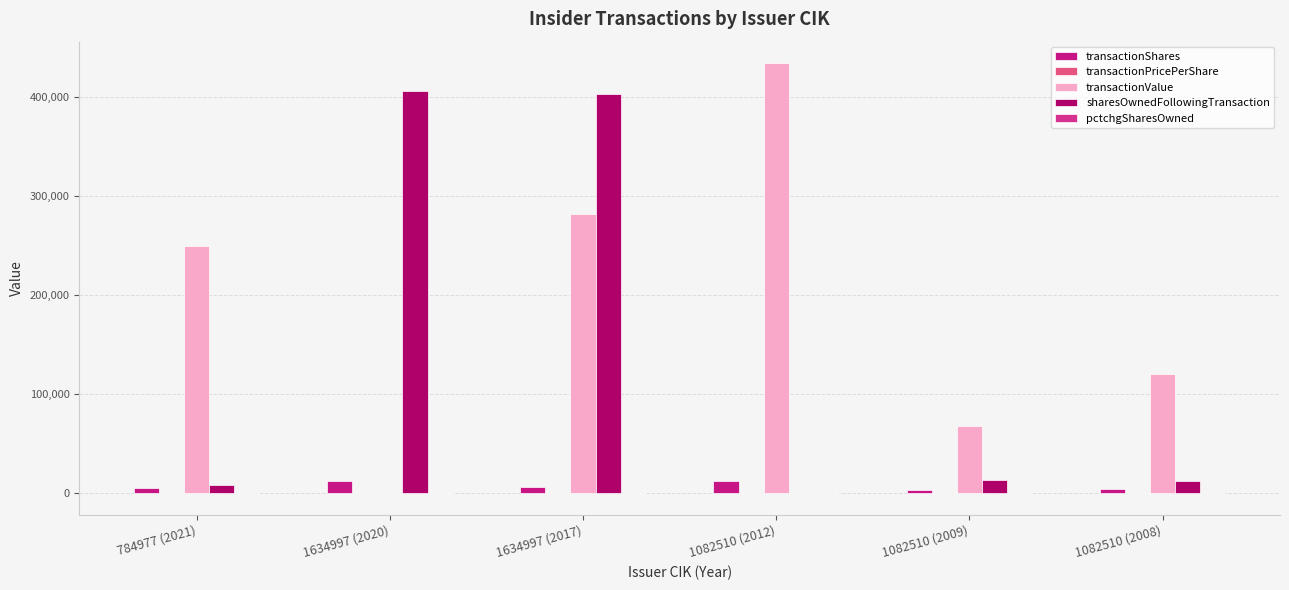

True or false: transactionShares has a value of 3883.3 at 1634997 (2020).

False